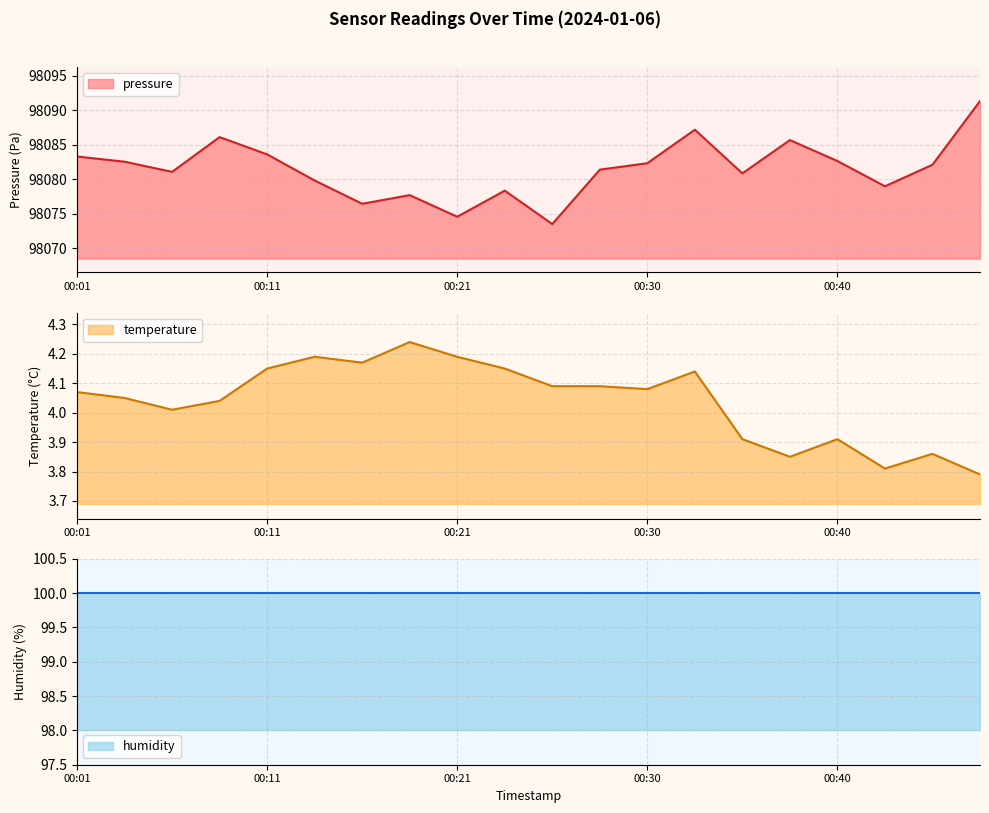

At which category does pressure reach its first local valley?

00:06